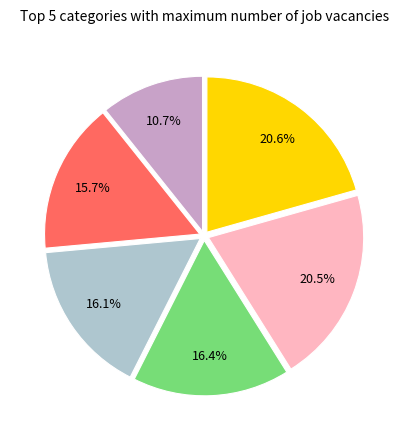

Does any single category account for the majority?

No